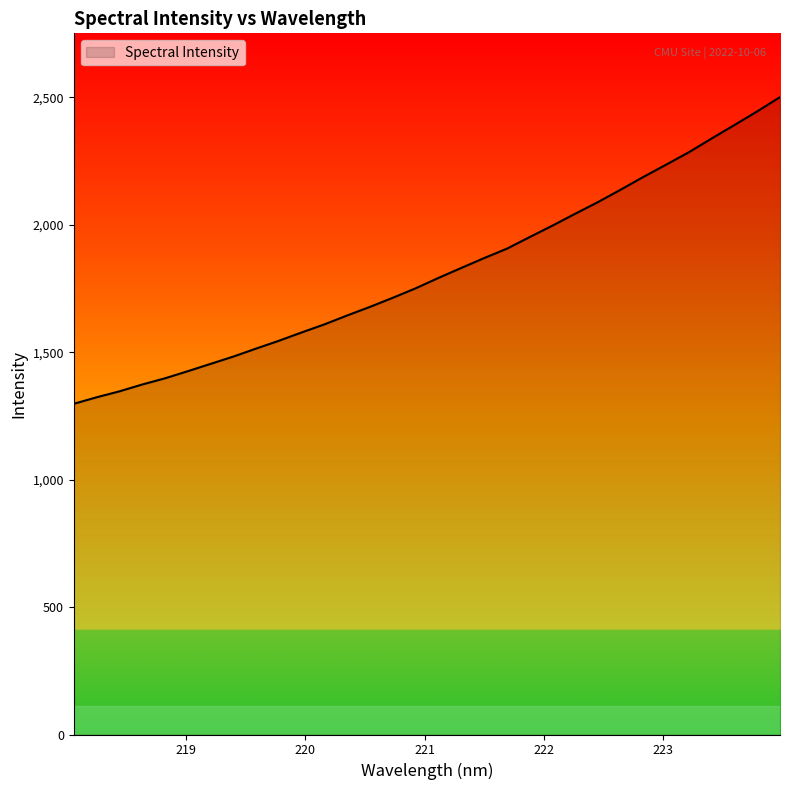

What is the maximum value shown in the chart?

2500.7